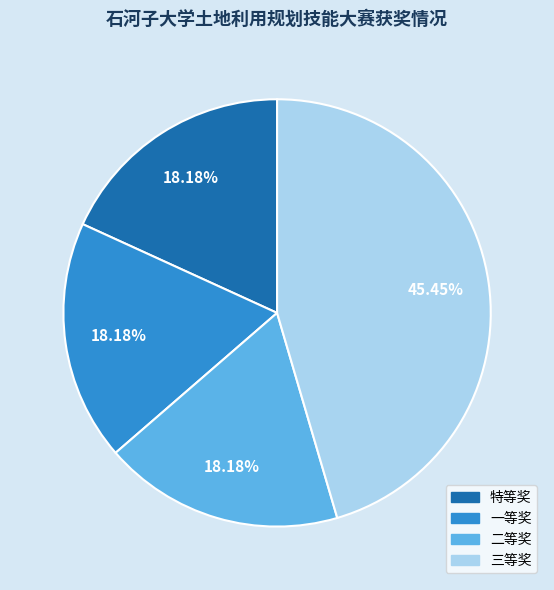

To the nearest percent, what percentage of the pie is 二等奖?

18%